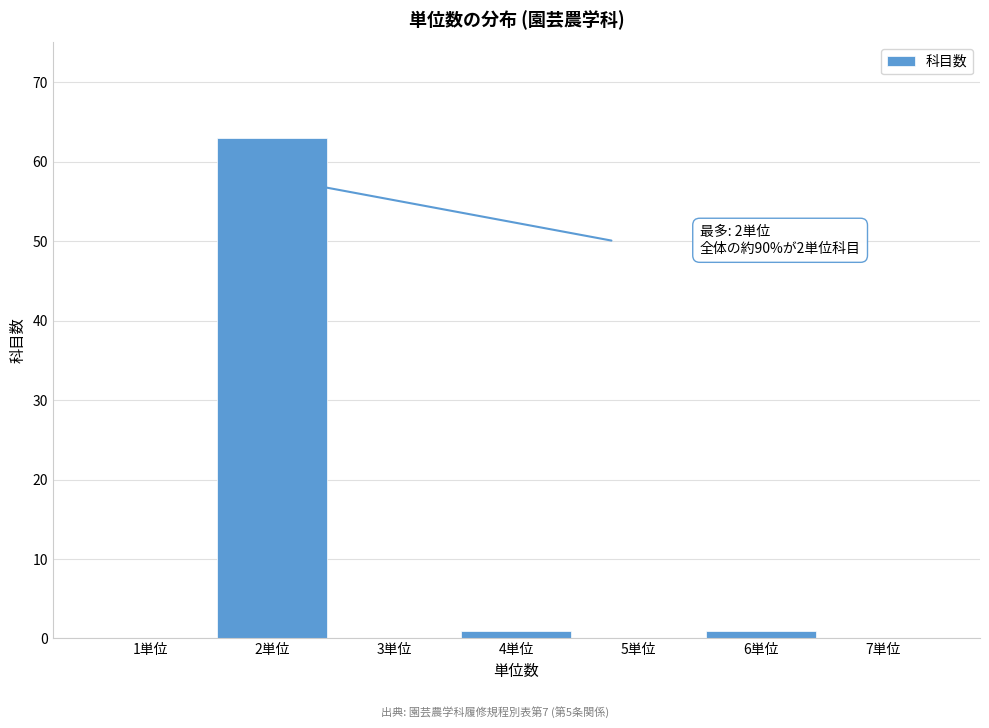

Reading left to right, extract all data points from this chart.

1単位=0	2単位=63	3単位=0	4単位=1	5単位=0	6単位=1	7単位=0